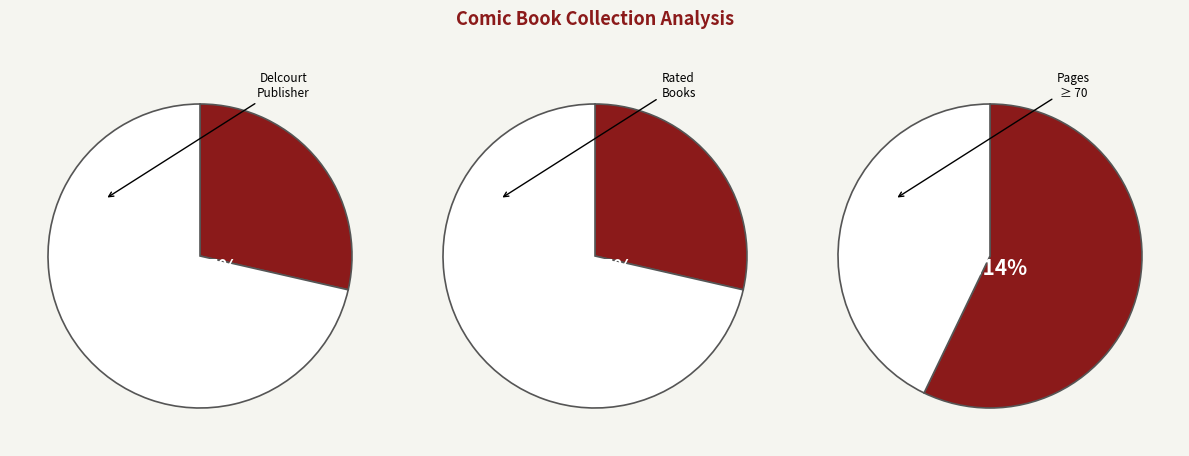

To the nearest percent, what is the average slice percentage?

20%